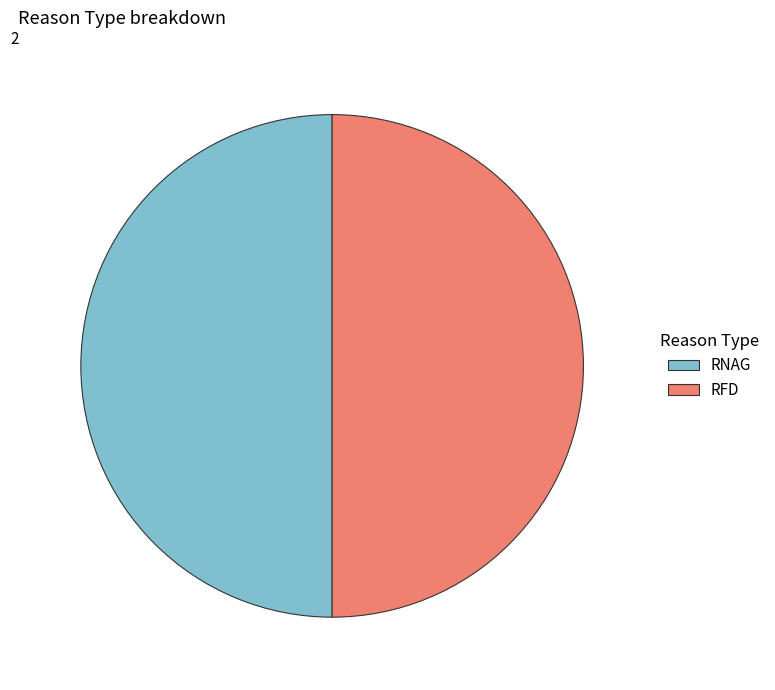

Is it true that RFD is 61% of the pie?

False